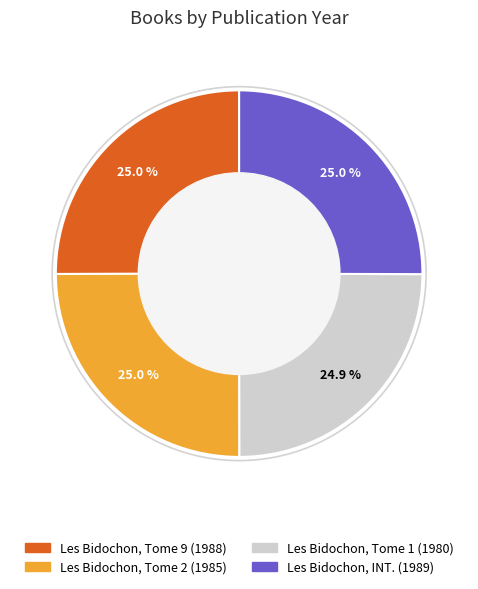

What is the ratio of the value at Les Bidochon, INT. (1989) to the value at Les Bidochon, Tome 1 (1980)?

1.0